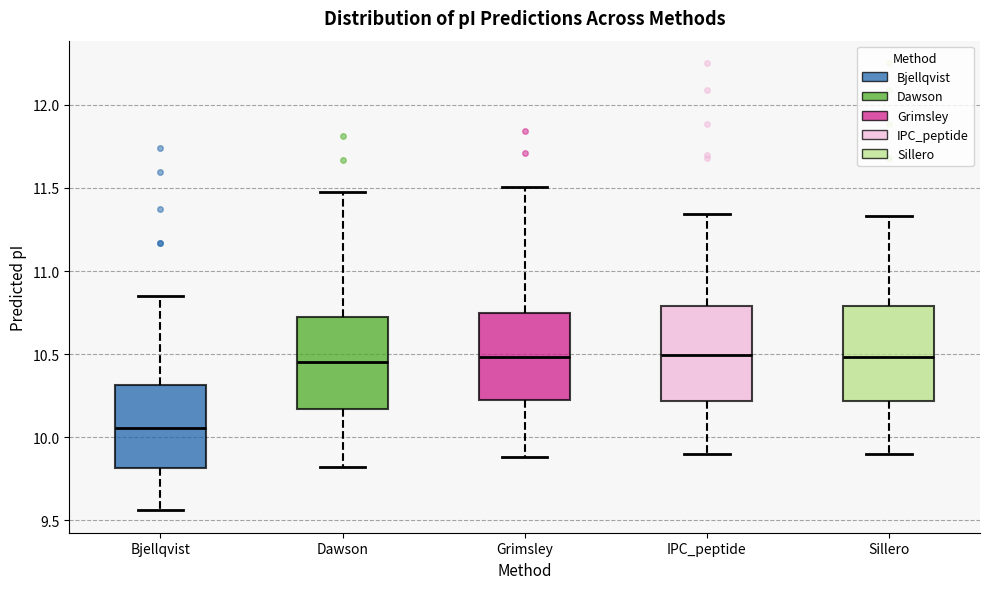

Reading left to right, read every box against the y-axis: the position of its median line, the range the box covers, and the ends of its whiskers. The values are not printed on the chart, so give them approximately, as read against the axis.

Bjellqvist: median 10.05, box 9.80 to 10.30, whiskers 9.55 to 10.85
Dawson: median 10.45, box 10.15 to 10.70, whiskers 9.80 to 11.50
Grimsley: median 10.50, box 10.25 to 10.75, whiskers 9.90 to 11.50
IPC_peptide: median 10.50, box 10.20 to 10.80, whiskers 9.90 to 11.35
Sillero: median 10.50, box 10.20 to 10.80, whiskers 9.90 to 11.35